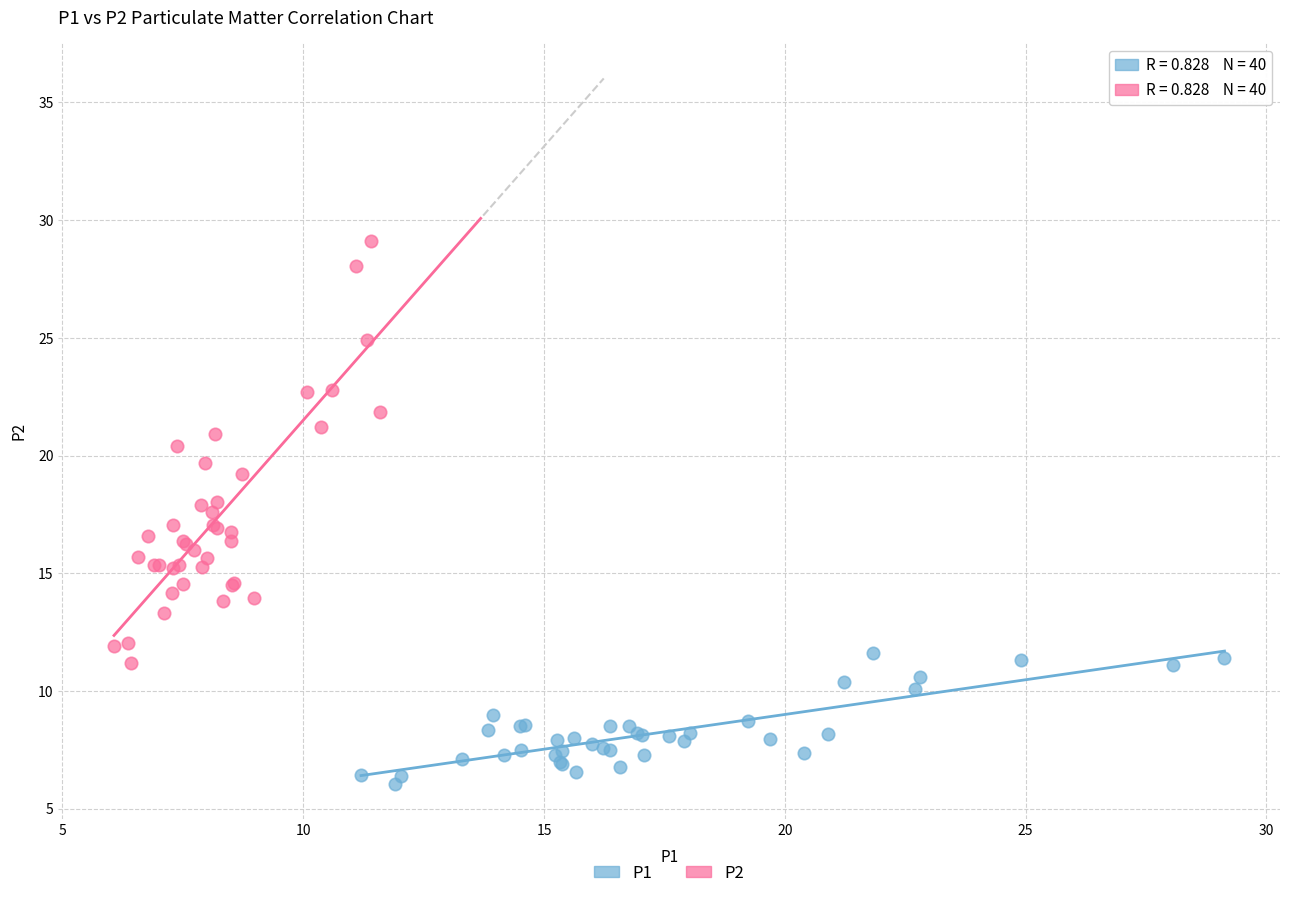

Which series reaches the minimum Y coordinate?

P1